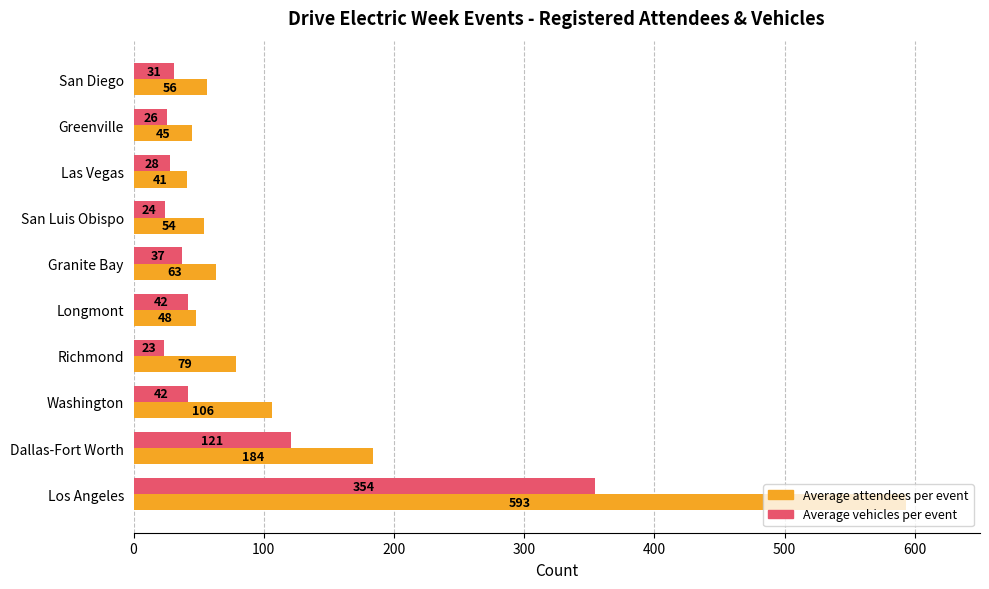

List the series in order of their overall mean, highest first.

Average attendees per event, Average vehicles per event